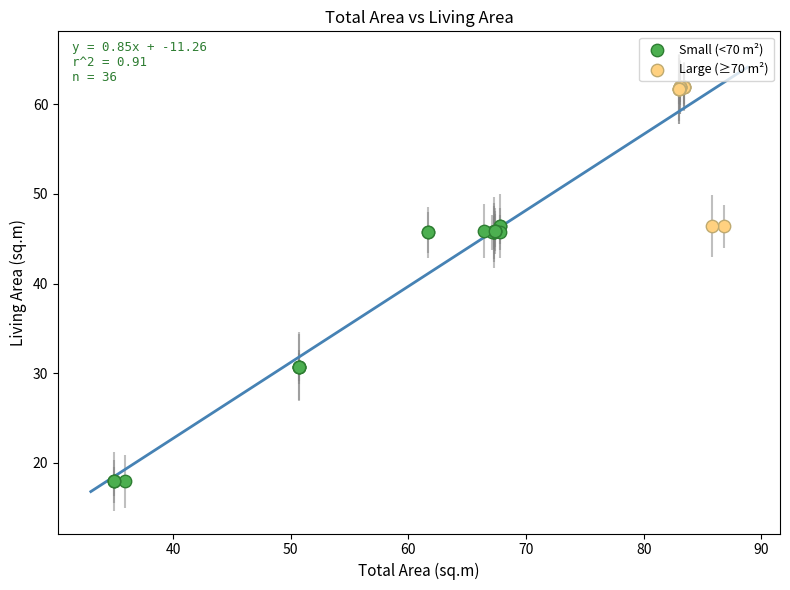

Which series reaches the minimum Y coordinate?

Small (<70 m²)